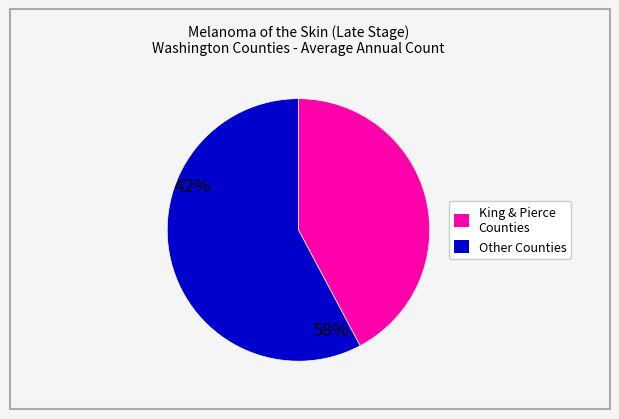

Does any single category account for the majority?

Yes